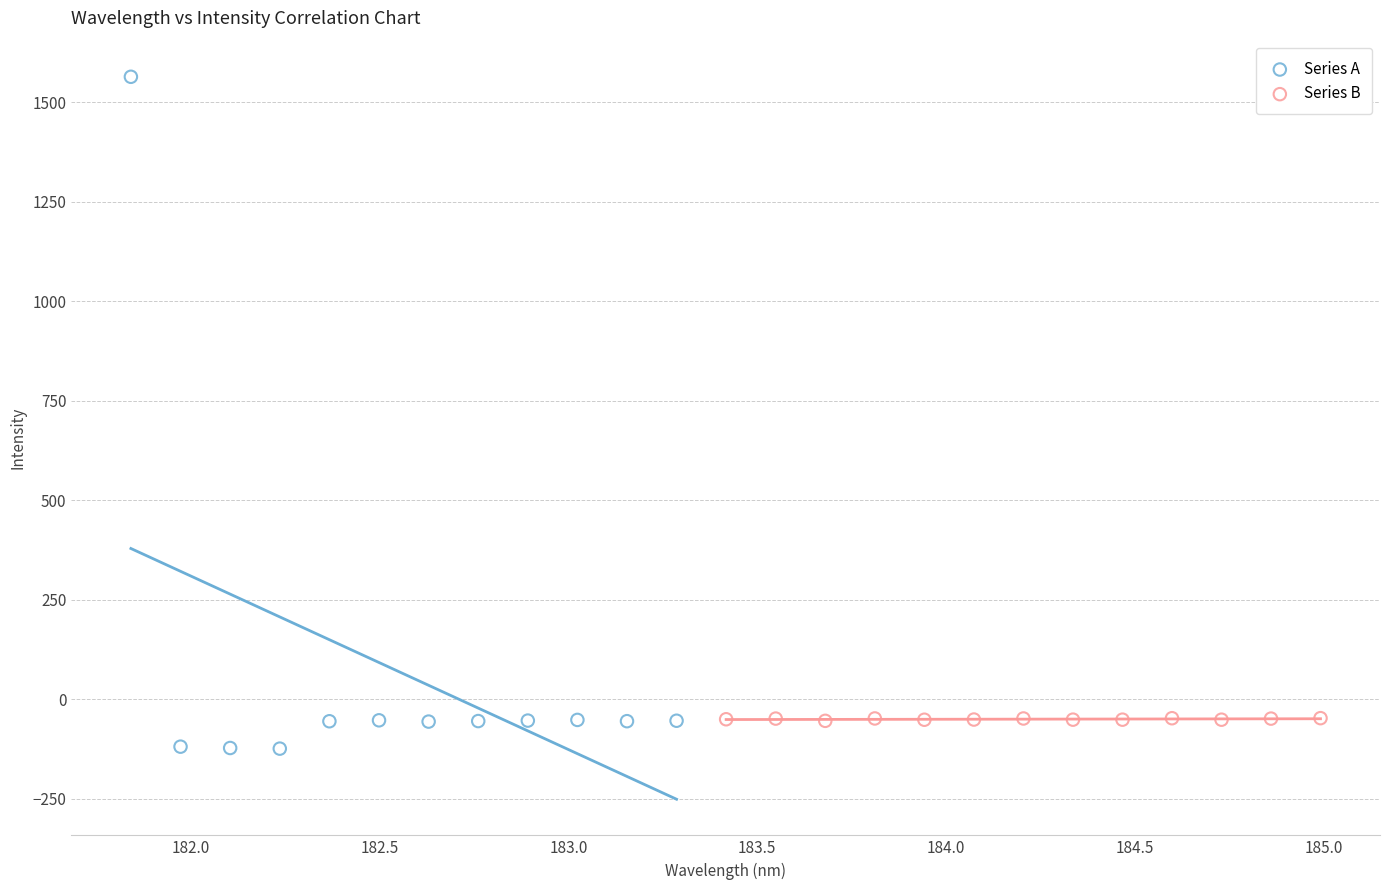

Which series has the widest spread of Y values?

Series A